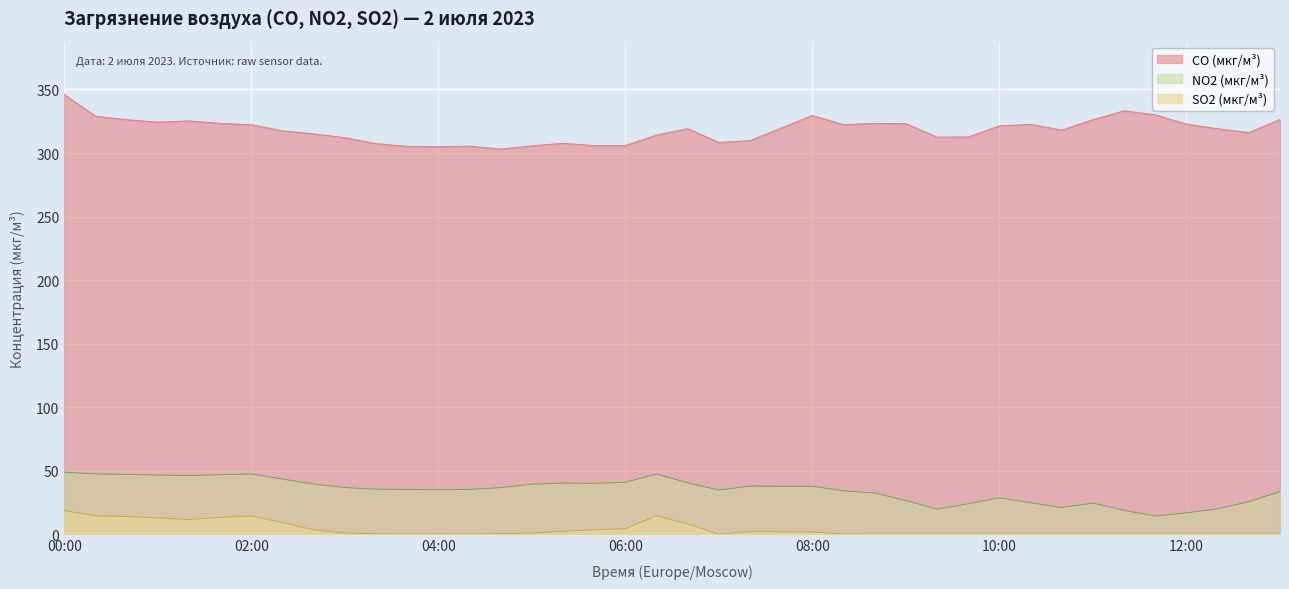

How many values in the NO2 (мкг/м³) series are below 36?

20